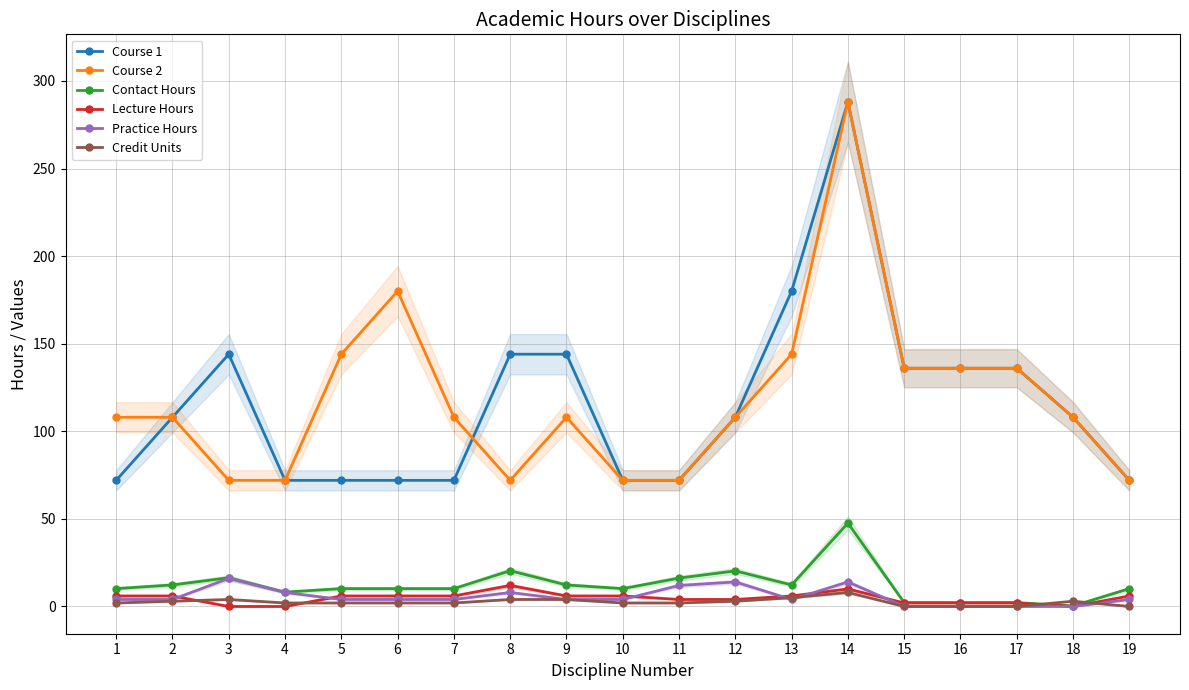

True or false: Course 1 and Lecture Hours cross at least once.

False